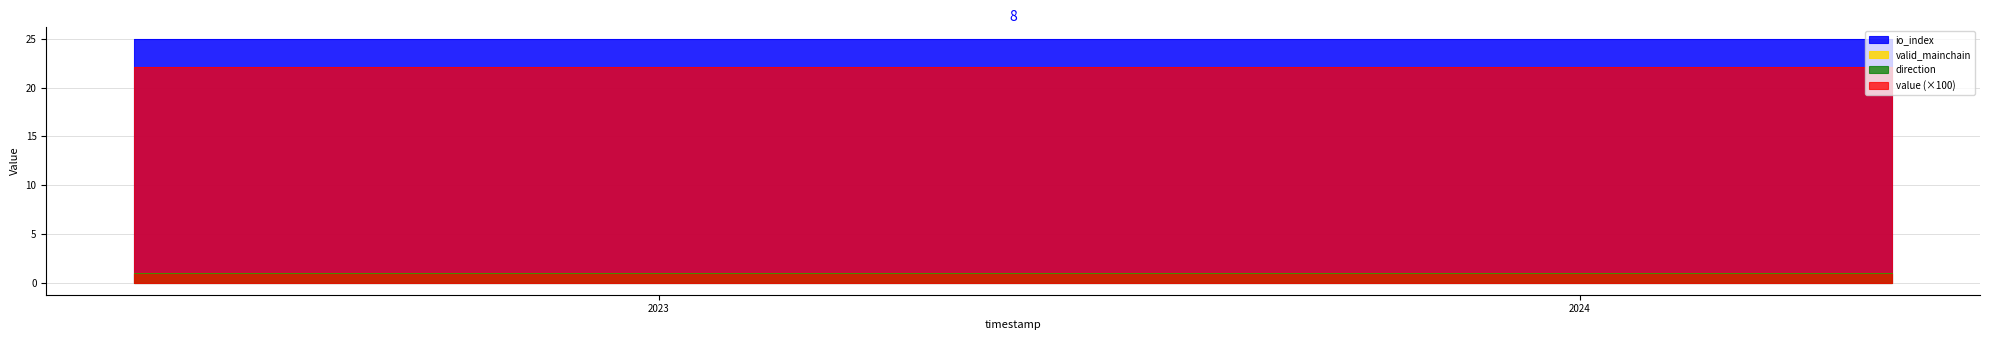

The value of io_index at 20 is 25.0. True or false?

True